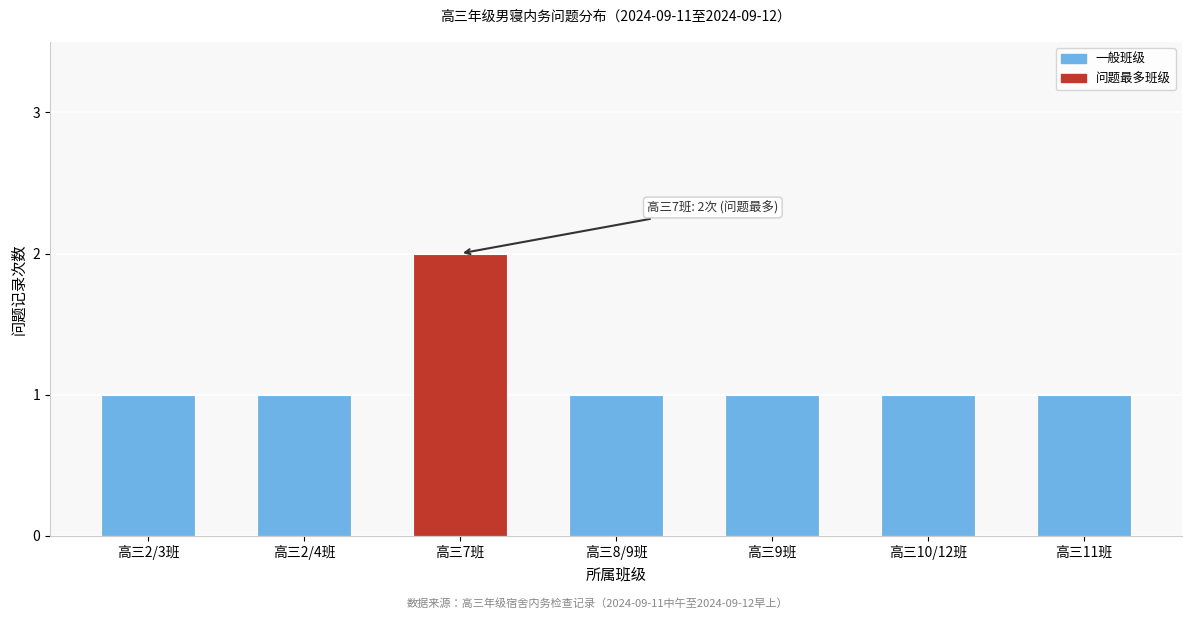

Reading right to left, list all the values displayed in this chart.

高三11班=1	高三10/12班=1	高三9班=1	高三8/9班=1	高三7班=2	高三2/4班=1	高三2/3班=1